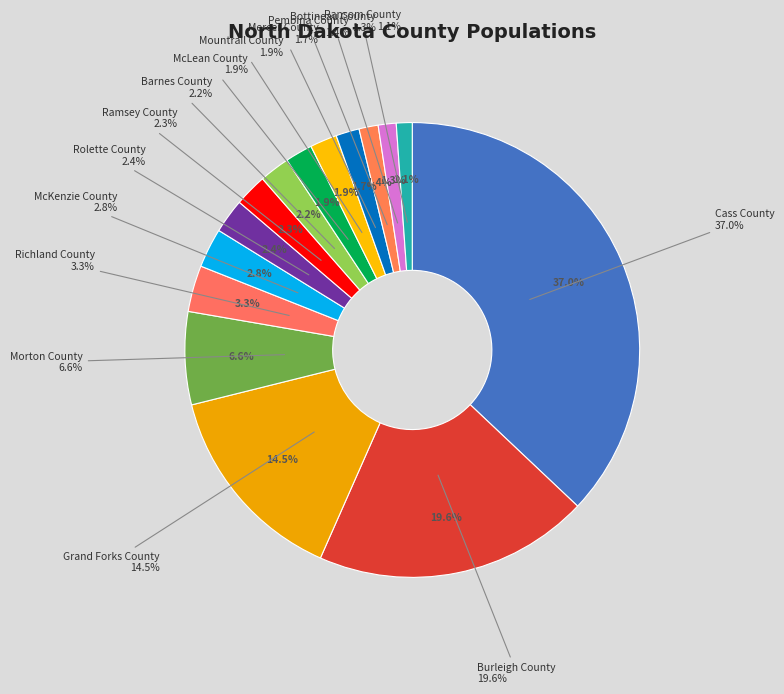

What portion of the pie excludes Pembina County?

98.6%